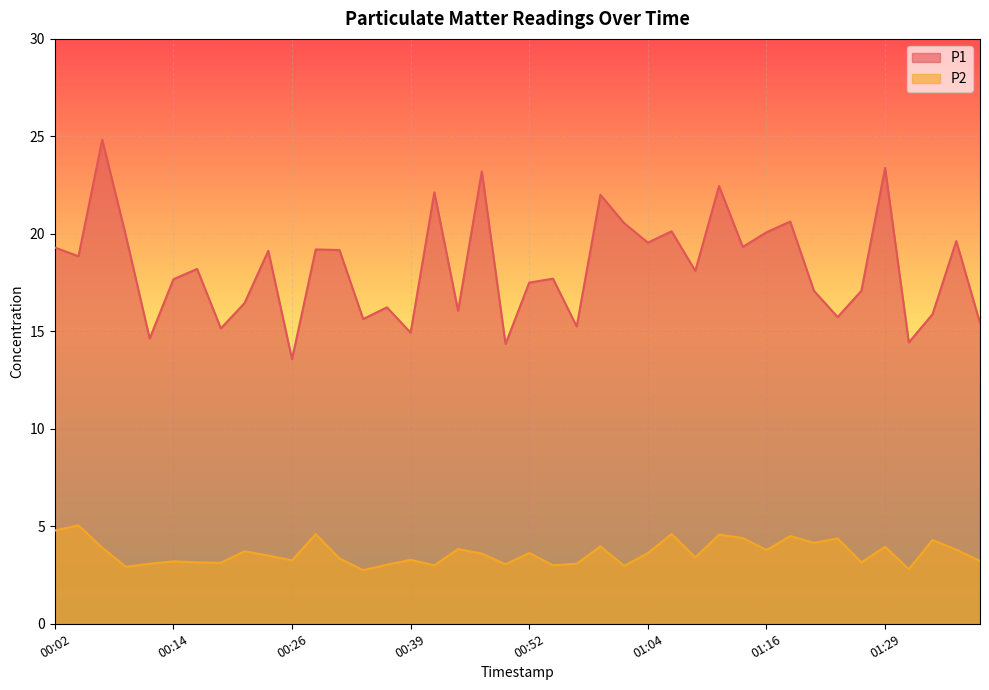

True or false: P1 has more than 0 points higher than both neighbors.

True